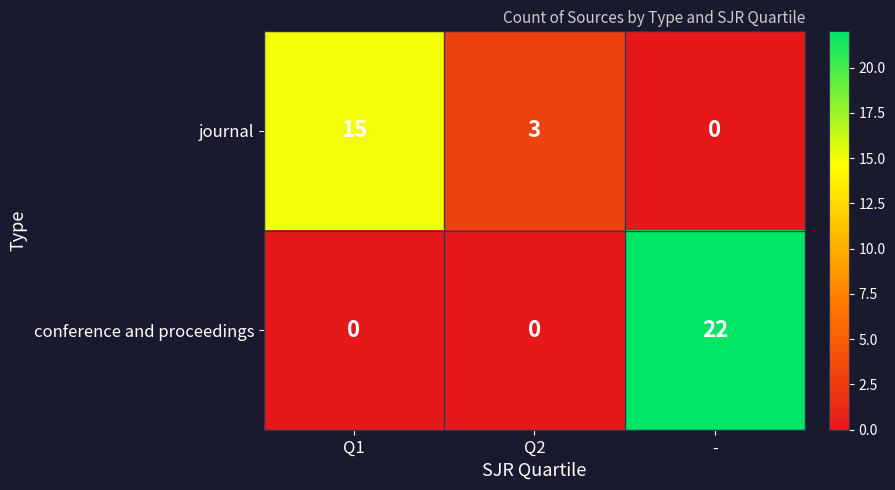

What is the maximum value shown in the chart?

22